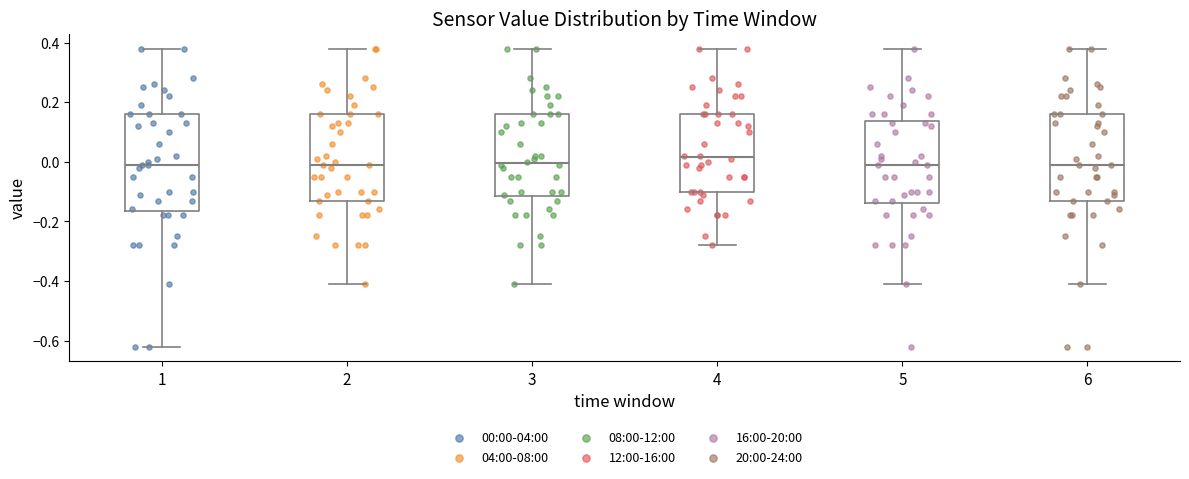

Reading left to right, transcribe this box plot: for each box, give where its median line is, the range the box spans, and where its two whiskers end, as read against the y-axis. The values are not printed on the chart, so give them approximately, as read against the axis.

1: median 0.00, box -0.16 to 0.16, whiskers -0.62 to 0.38
2: median 0.00, box -0.12 to 0.16, whiskers -0.40 to 0.38
3: median 0.00, box -0.12 to 0.16, whiskers -0.40 to 0.38
4: median 0.02, box -0.10 to 0.16, whiskers -0.28 to 0.38
5: median 0.00, box -0.14 to 0.14, whiskers -0.40 to 0.38
6: median 0.00, box -0.12 to 0.16, whiskers -0.40 to 0.38